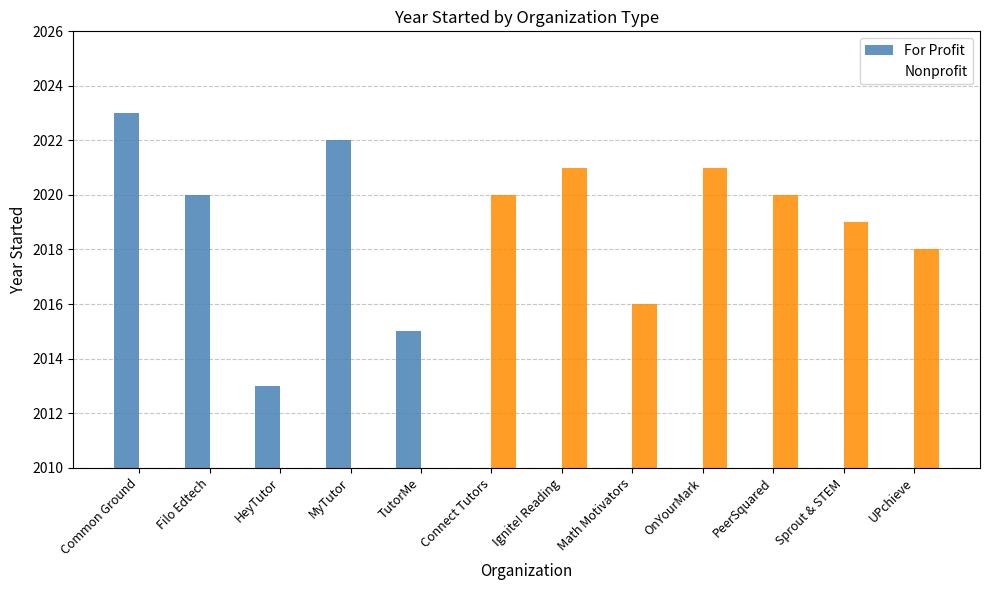

What is the total value across all series at Connect Tutors?

2020